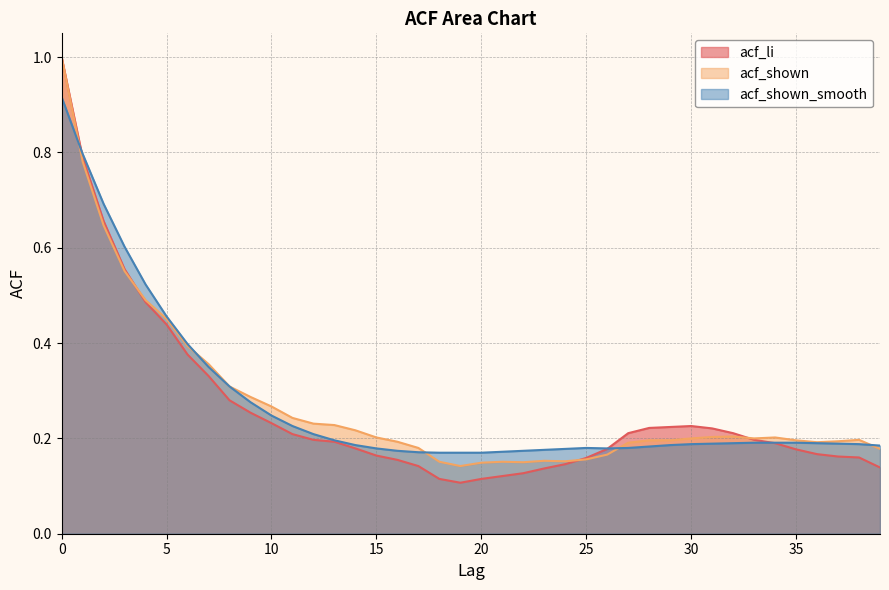

What is the approximate value of acf_li at 37?

0.2